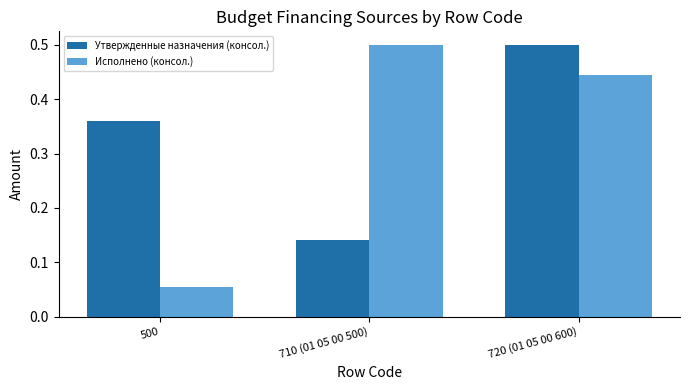

At which label is Исполнено (консол.) closest to 0?

500